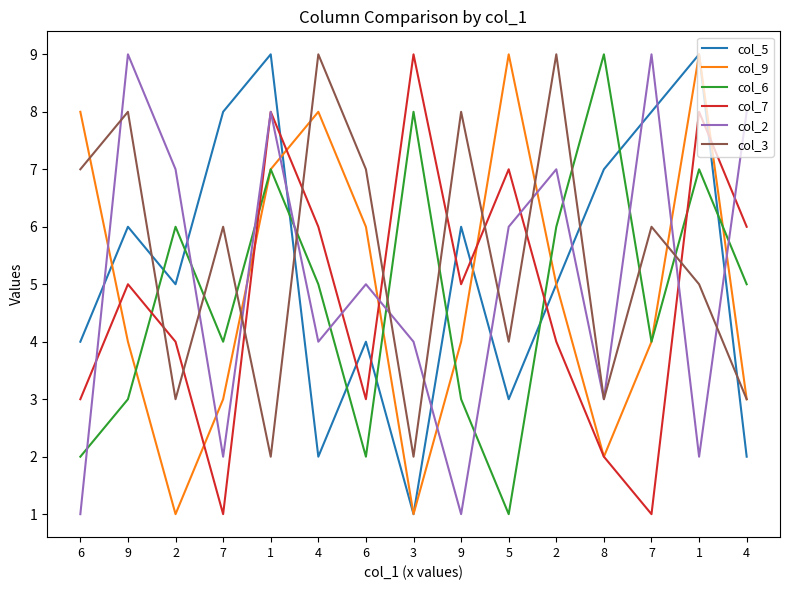

In col_6, how many points are lower than both neighbors (excluding endpoints)?

4